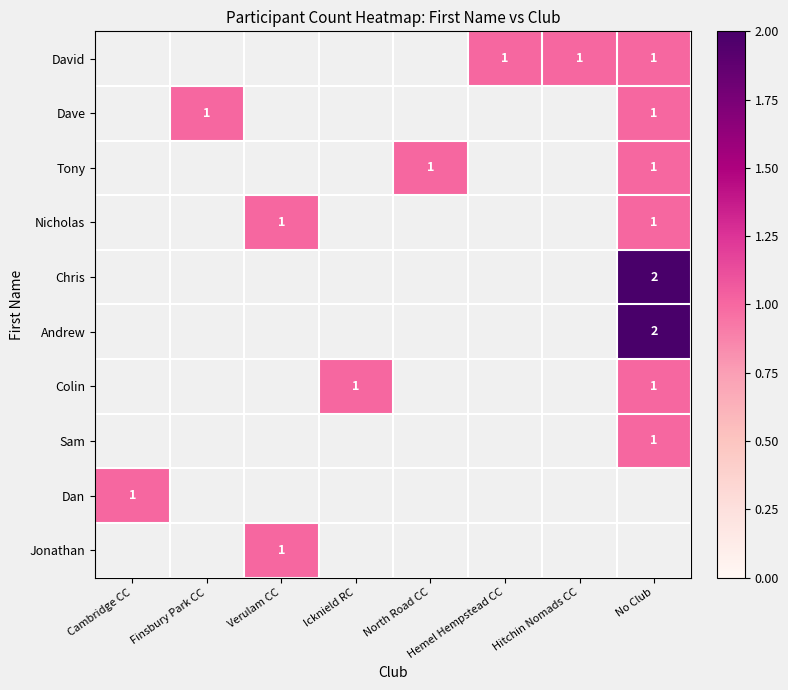

True or false: Dave has a value of 1 at Finsbury Park CC.

True